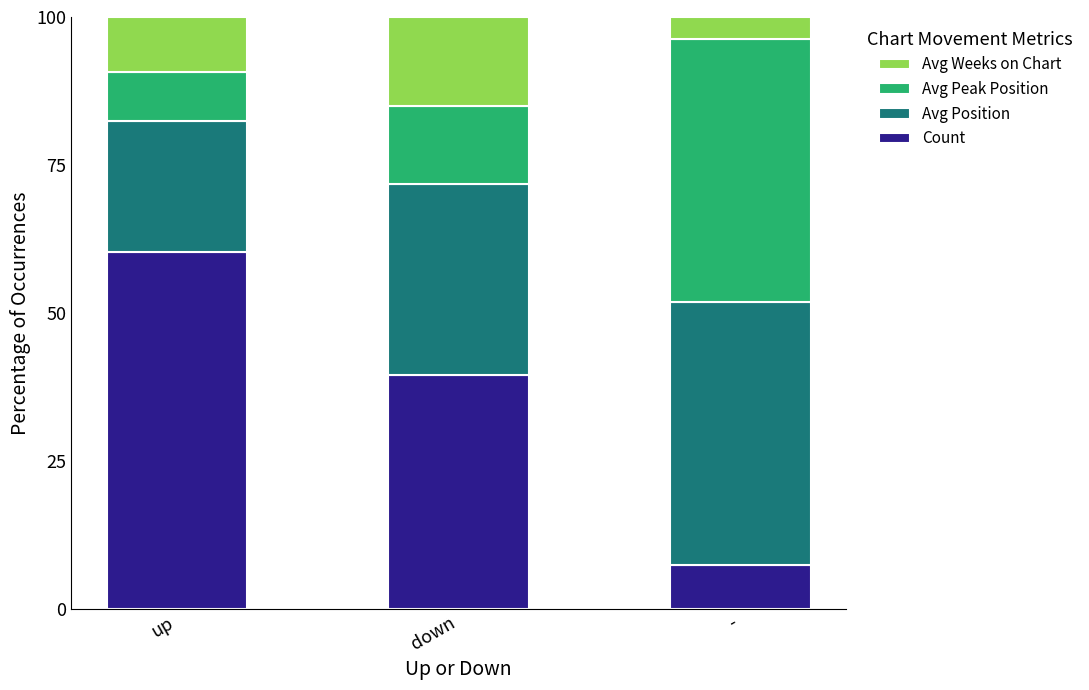

What is the total value across all series at -?

100.0